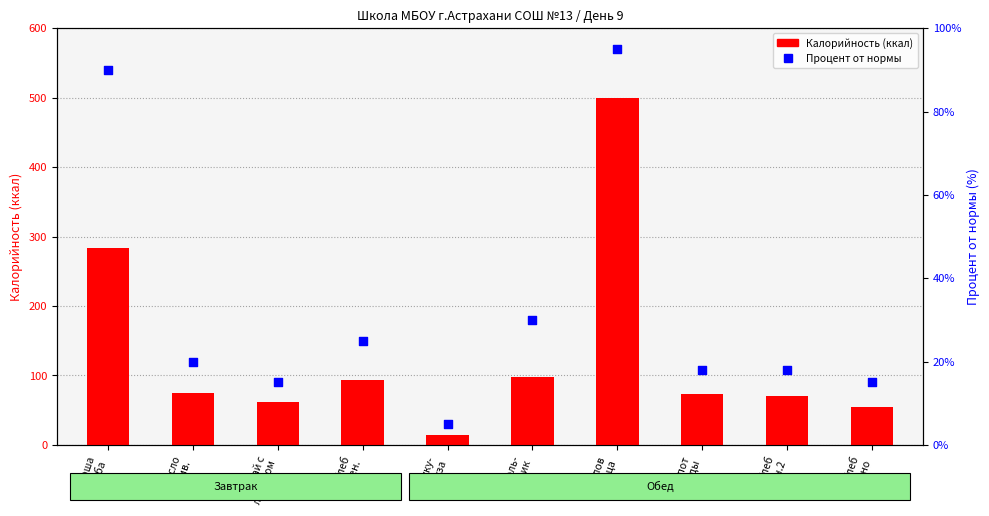

What is the total value across all series at Куку-
руза?

19